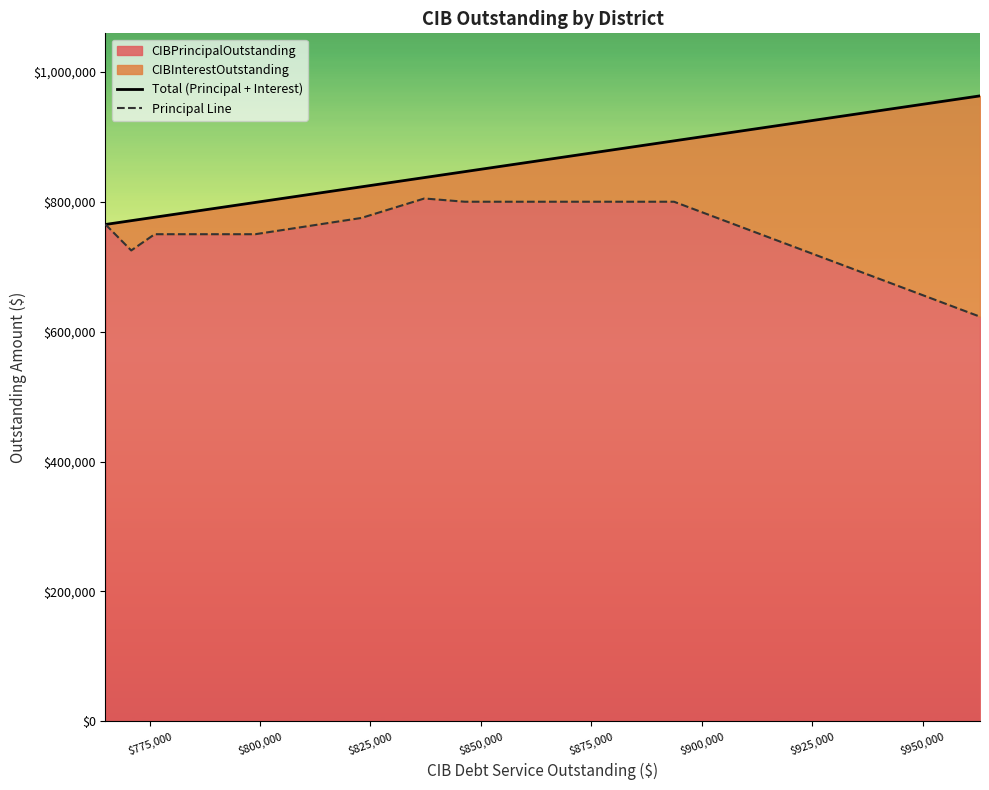

True or false: Principal Line and Total (Principal + Interest) intersect in this chart.

False